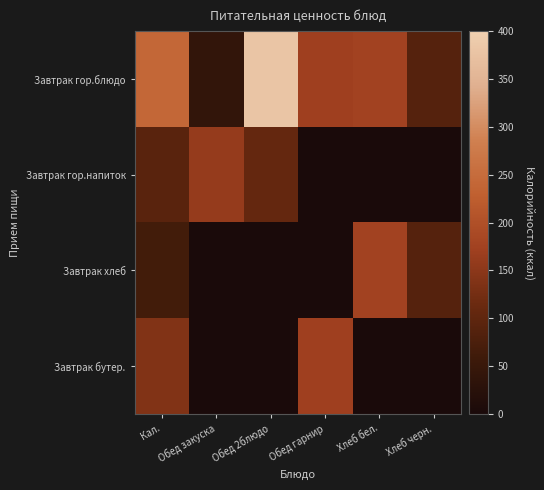

At how many categories does at least one series exceed 345?

1